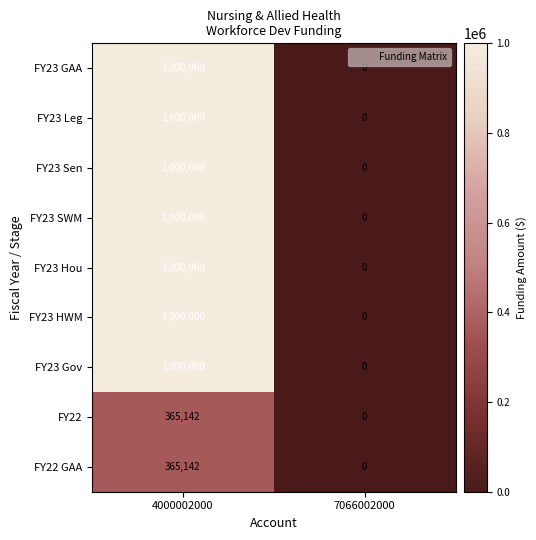

What is the difference between the maximum and minimum values in the FY23 Gov series?

1000000